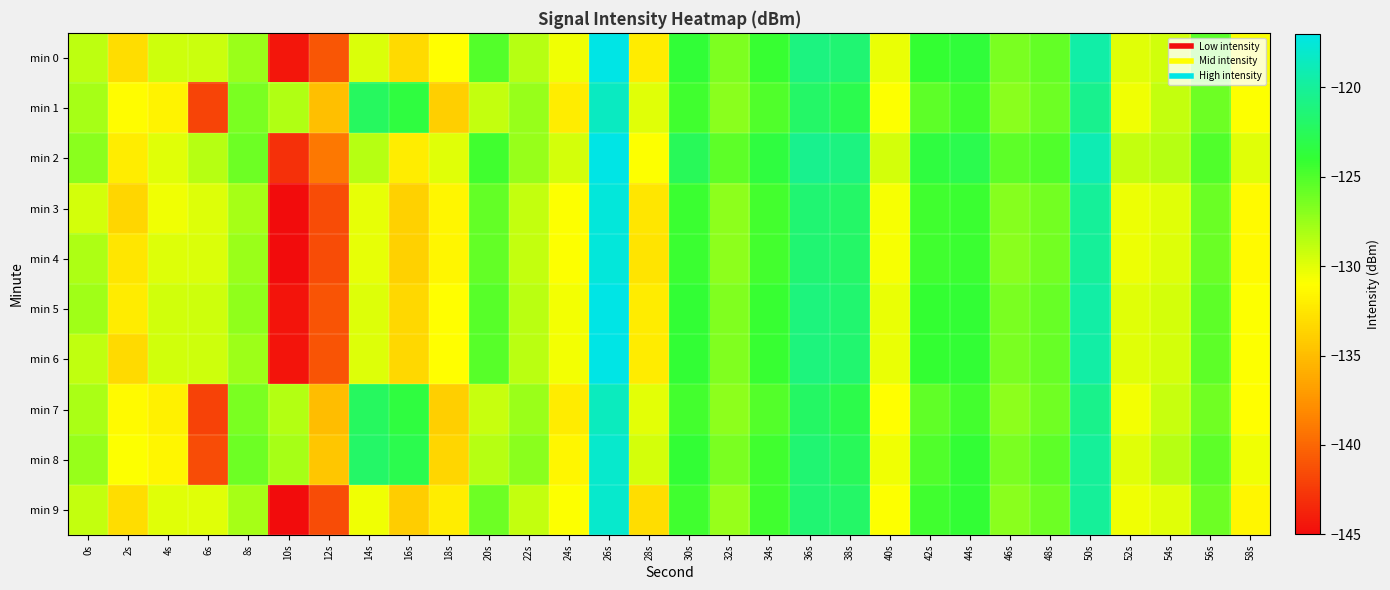

How many categories are shown in the chart?

30